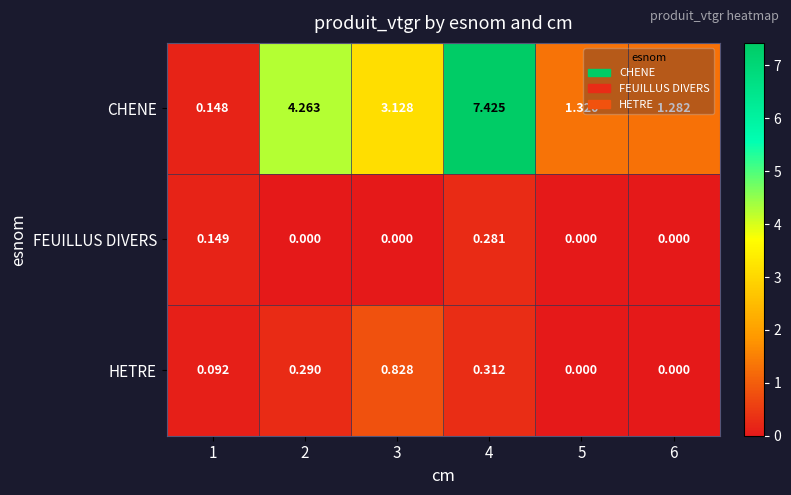

Which series has the largest range (max minus min)?

CHENE